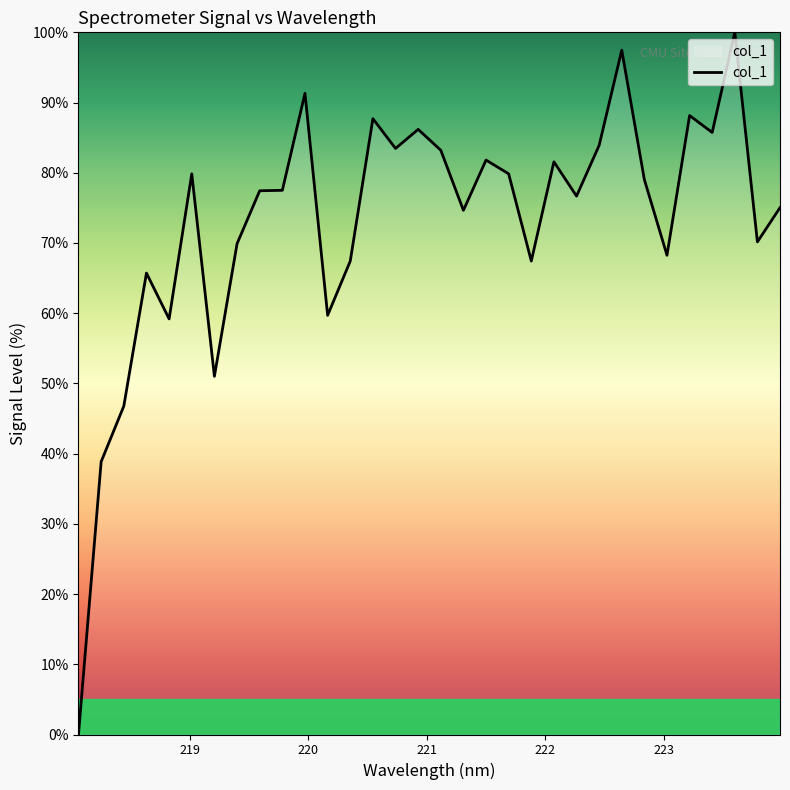

What is the difference between the maximum and minimum values?

100.0